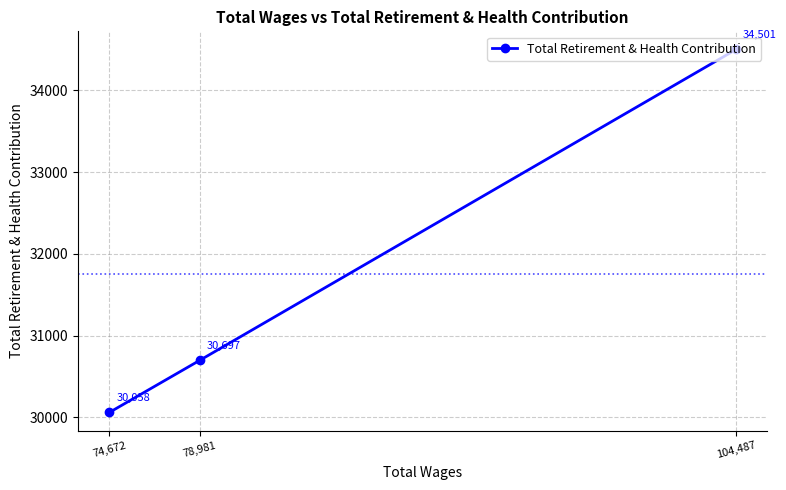

Approximately how many times larger is the value at 78,981 compared to 104,487?

0.9